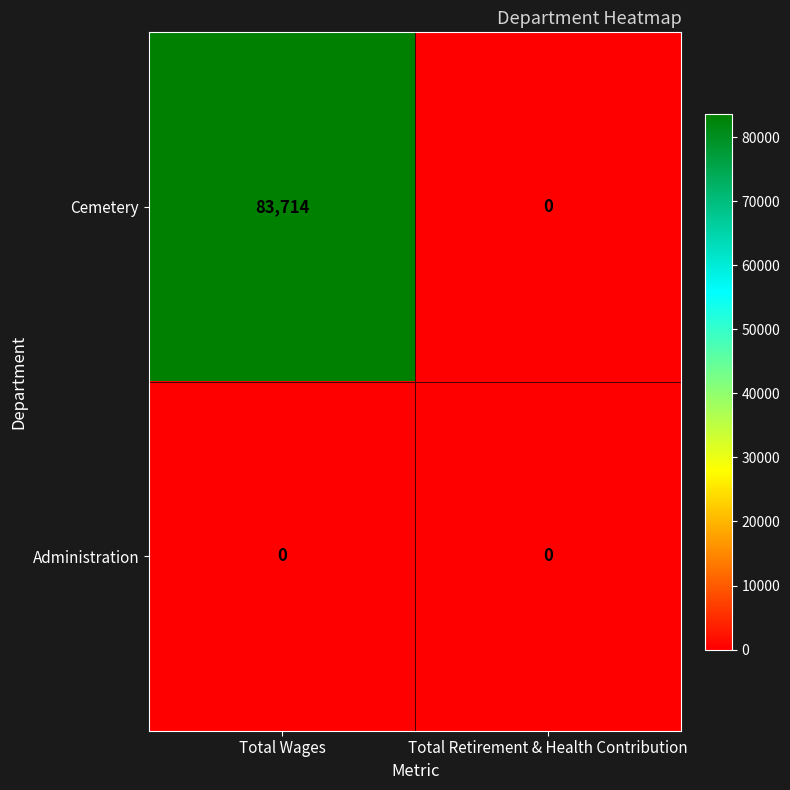

Which series has the largest total across all categories?

Cemetery